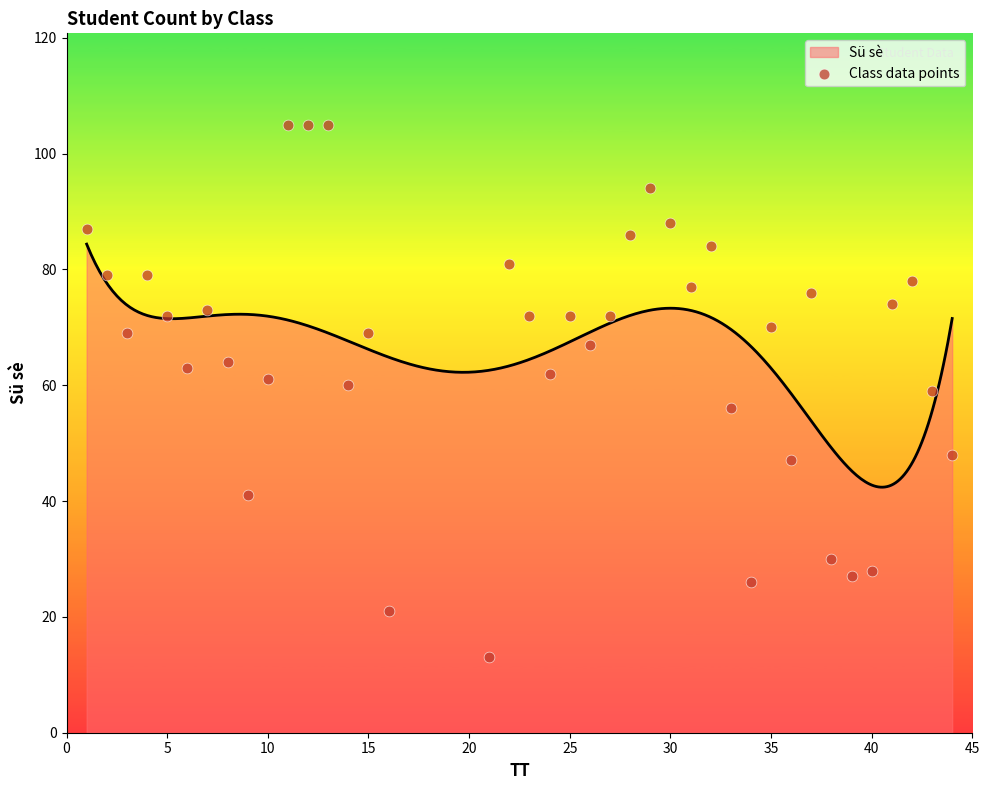

What is the highest value of the Sü sè series?

84.4